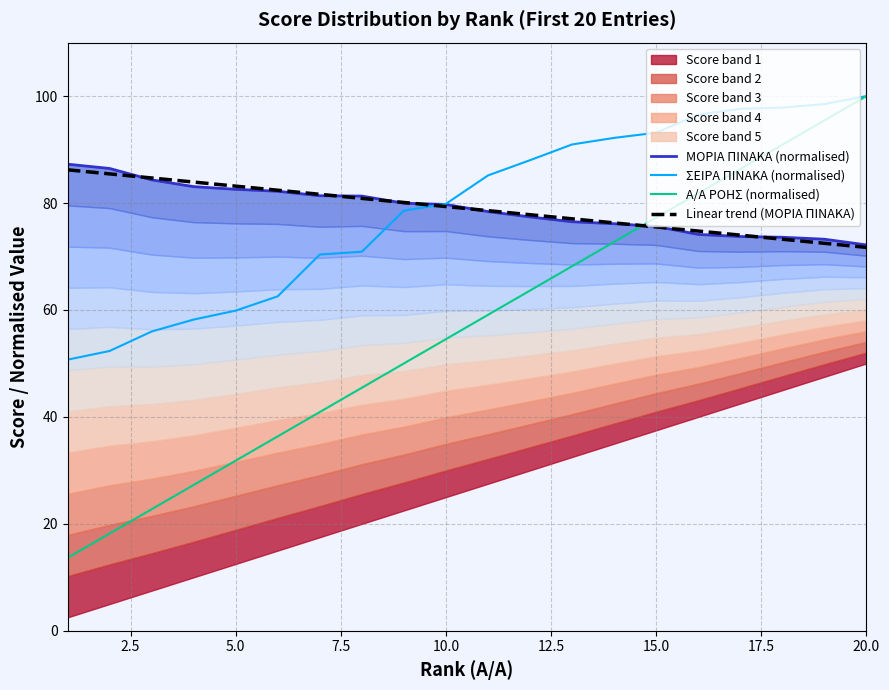

True or false: Linear trend (ΜΟΡΙΑ ΠΙΝΑΚΑ) and Α/Α ΡΟΗΣ (normalised) cross at least once.

True